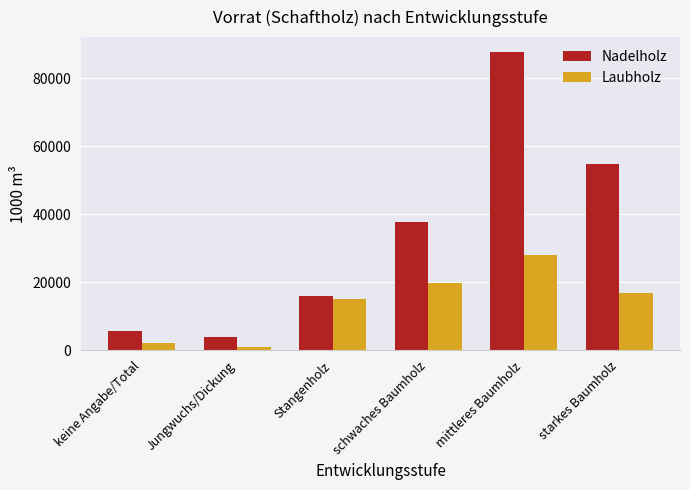

Rank the series at keine Angabe/Total from lowest to highest value.

Laubholz, Nadelholz